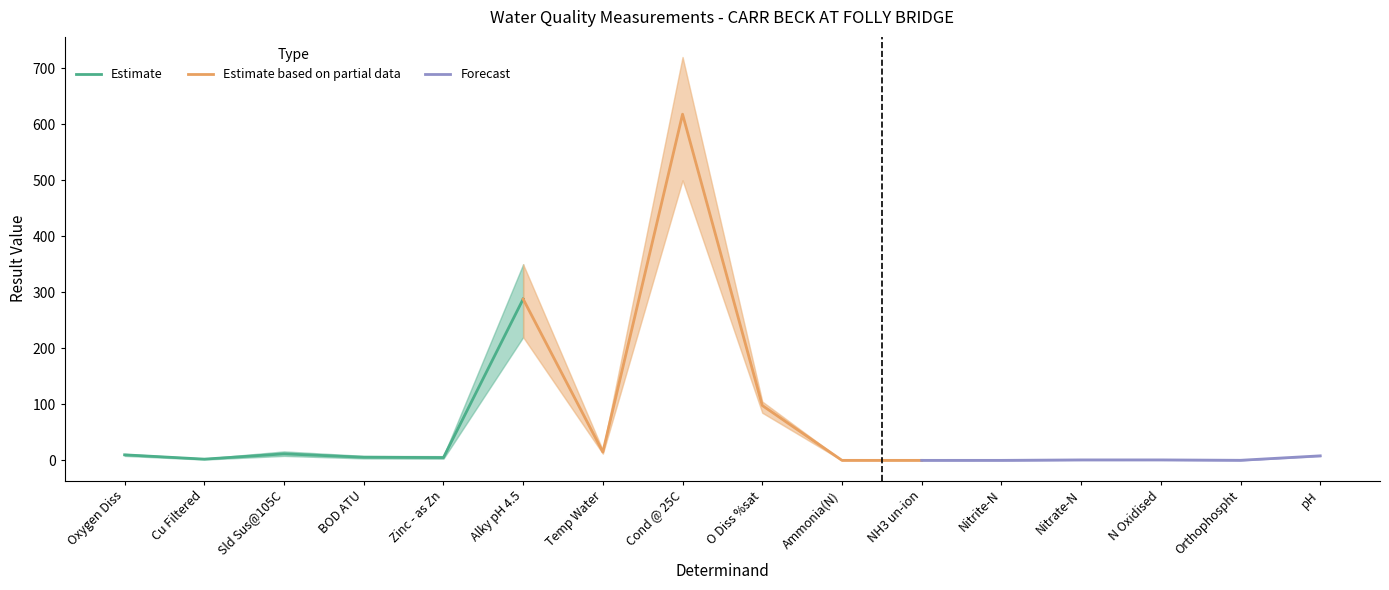

Between BOD ATU and Zinc - as Zn, which is larger?

BOD ATU